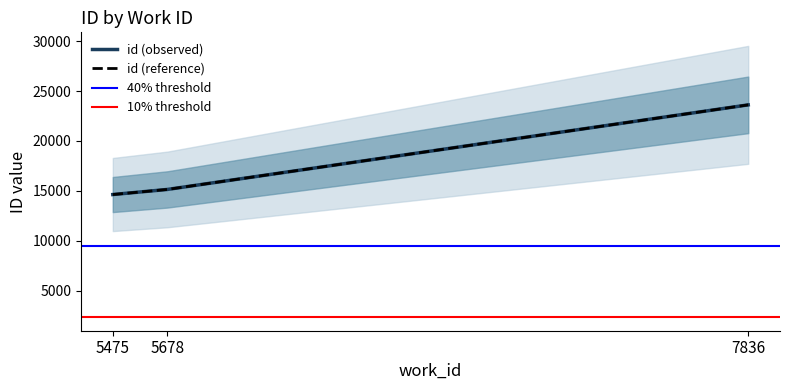

True or false: the data shows 14638 at 5475.

True